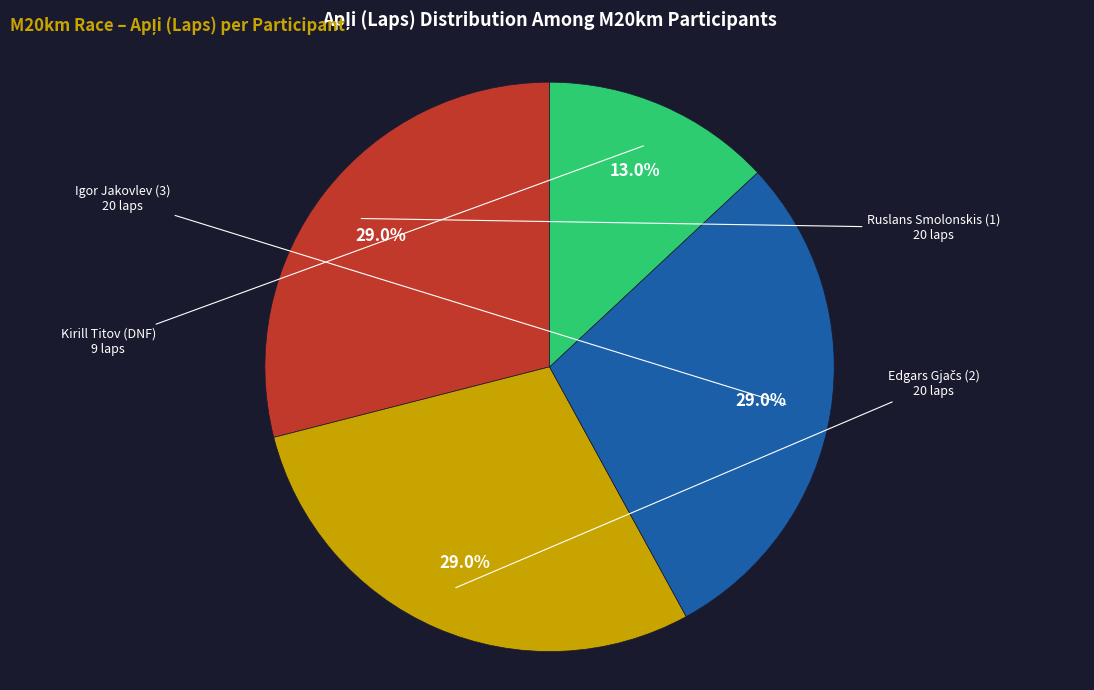

Is there a majority slice in this chart?

No